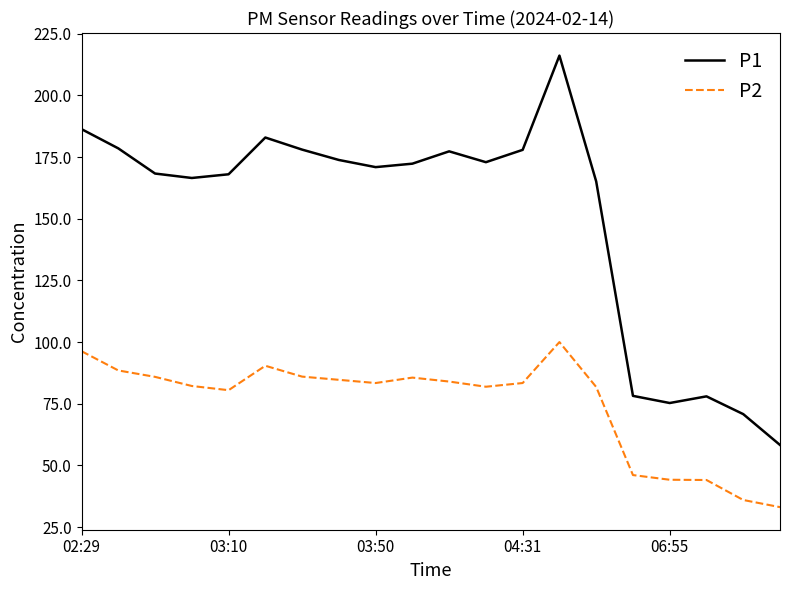

What is the maximum value for P2?

100.0